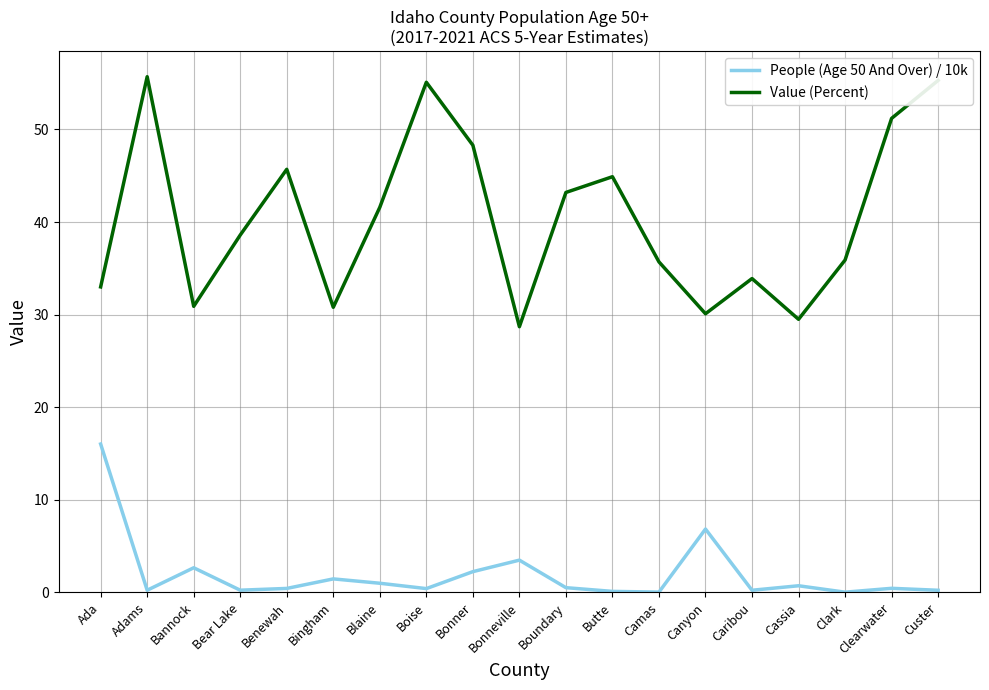

How many series are shown in this chart?

2